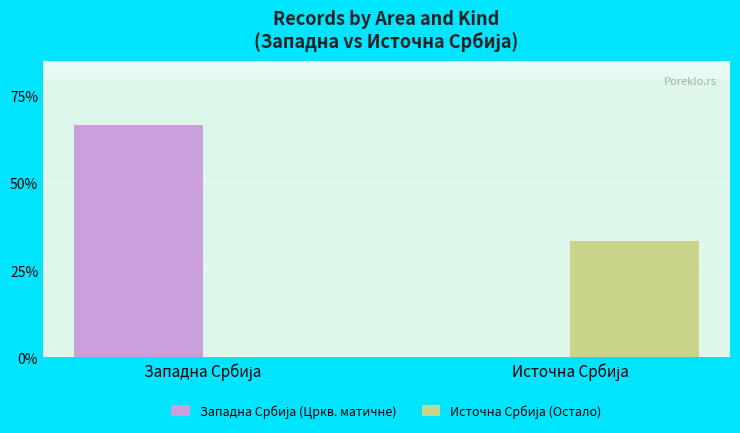

Rank the series by their average value, from lowest to highest.

Источна Србија (Остало), Западна Србија (Цркв. матичне)